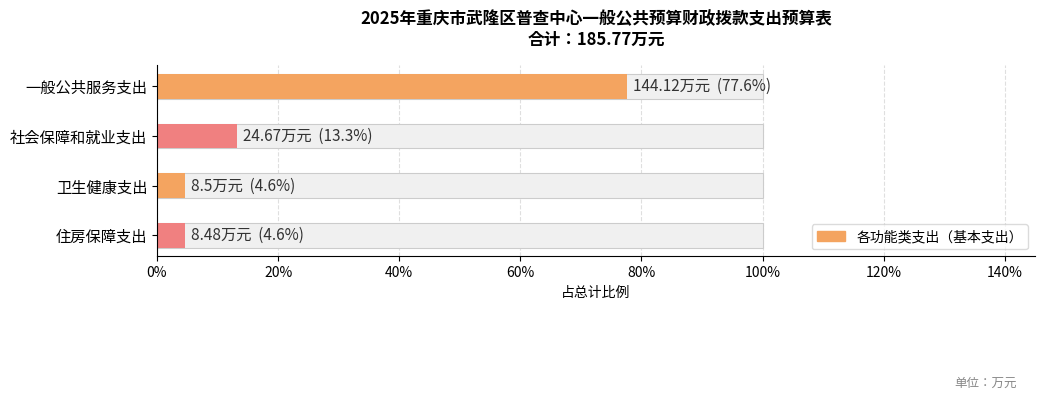

Rank the categories by value from highest to lowest.

一般公共服务支出, 社会保障和就业支出, 卫生健康支出, 住房保障支出